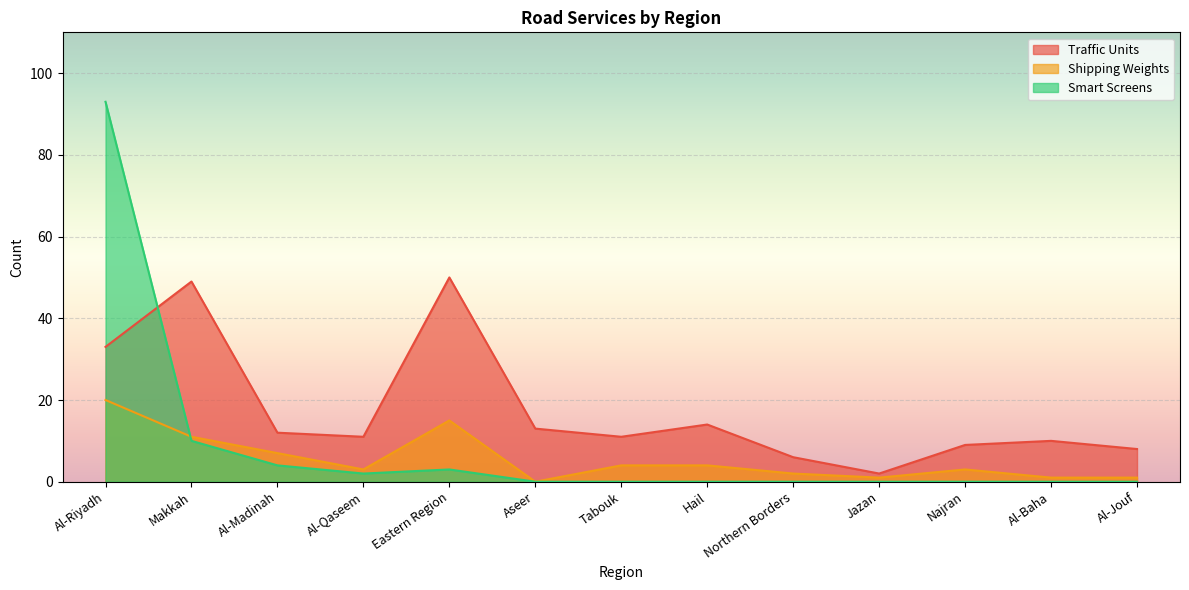

True or false: Shipping Weights and Traffic Units intersect in this chart.

False